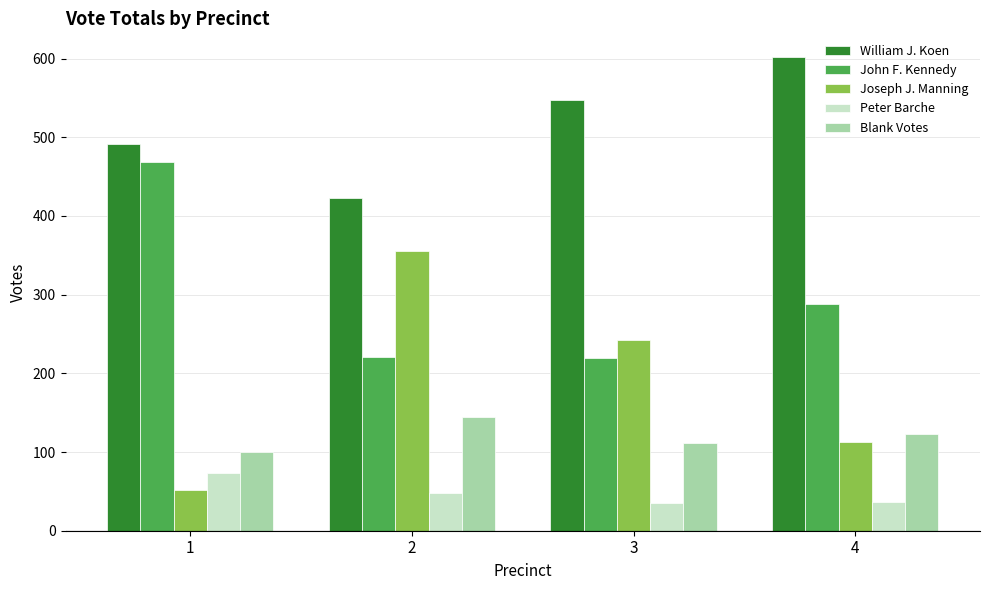

The Joseph J. Manning series shows 512 at 2. True or false?

False